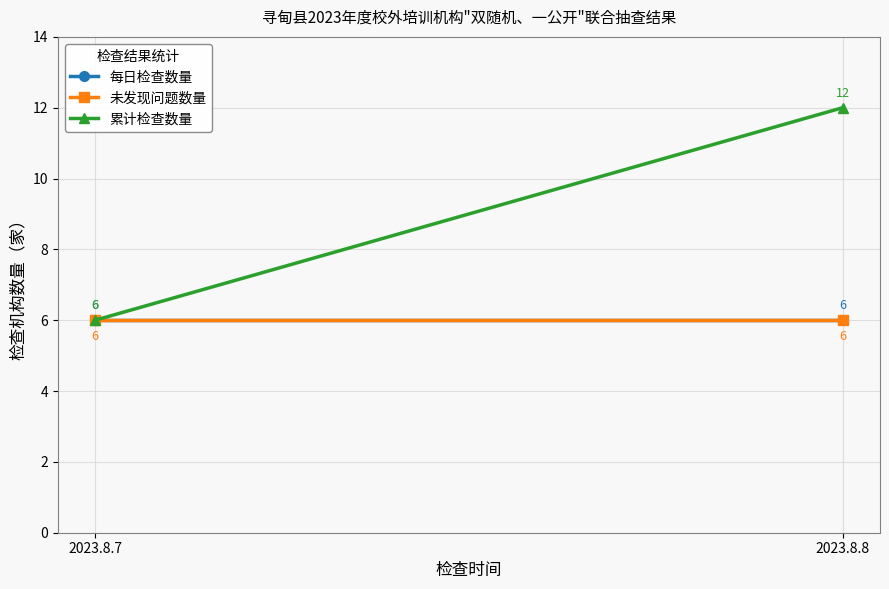

Which series has the widest spread of values?

累计检查数量